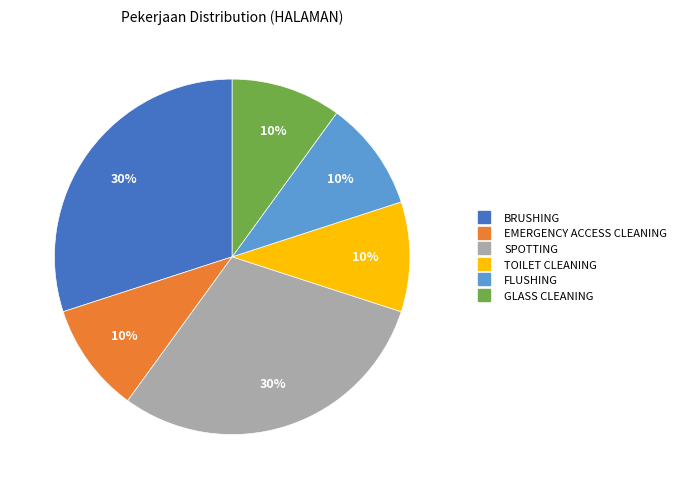

To the nearest percent, what is the difference between the largest and smallest slice percentages?

20%